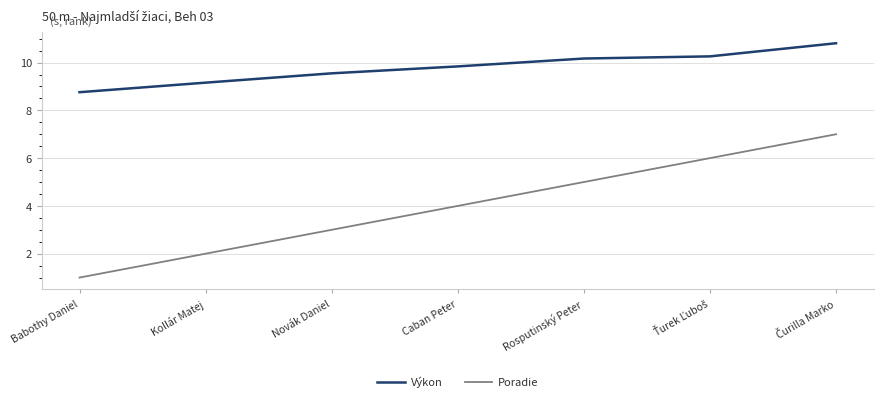

What is the minimum value shown in the chart?

1.0